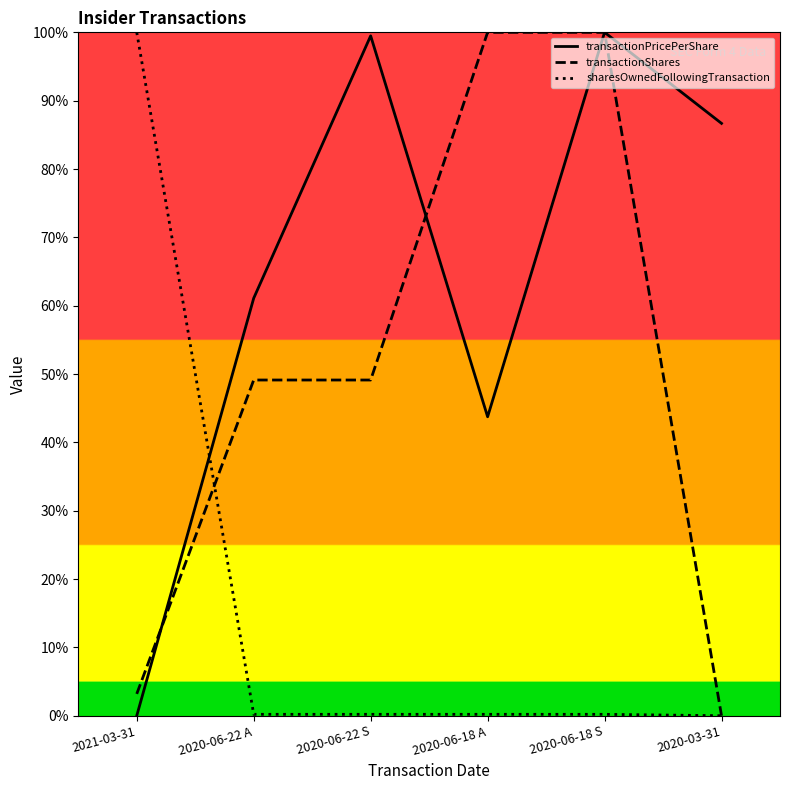

How many data points in transactionShares are above 49?

4